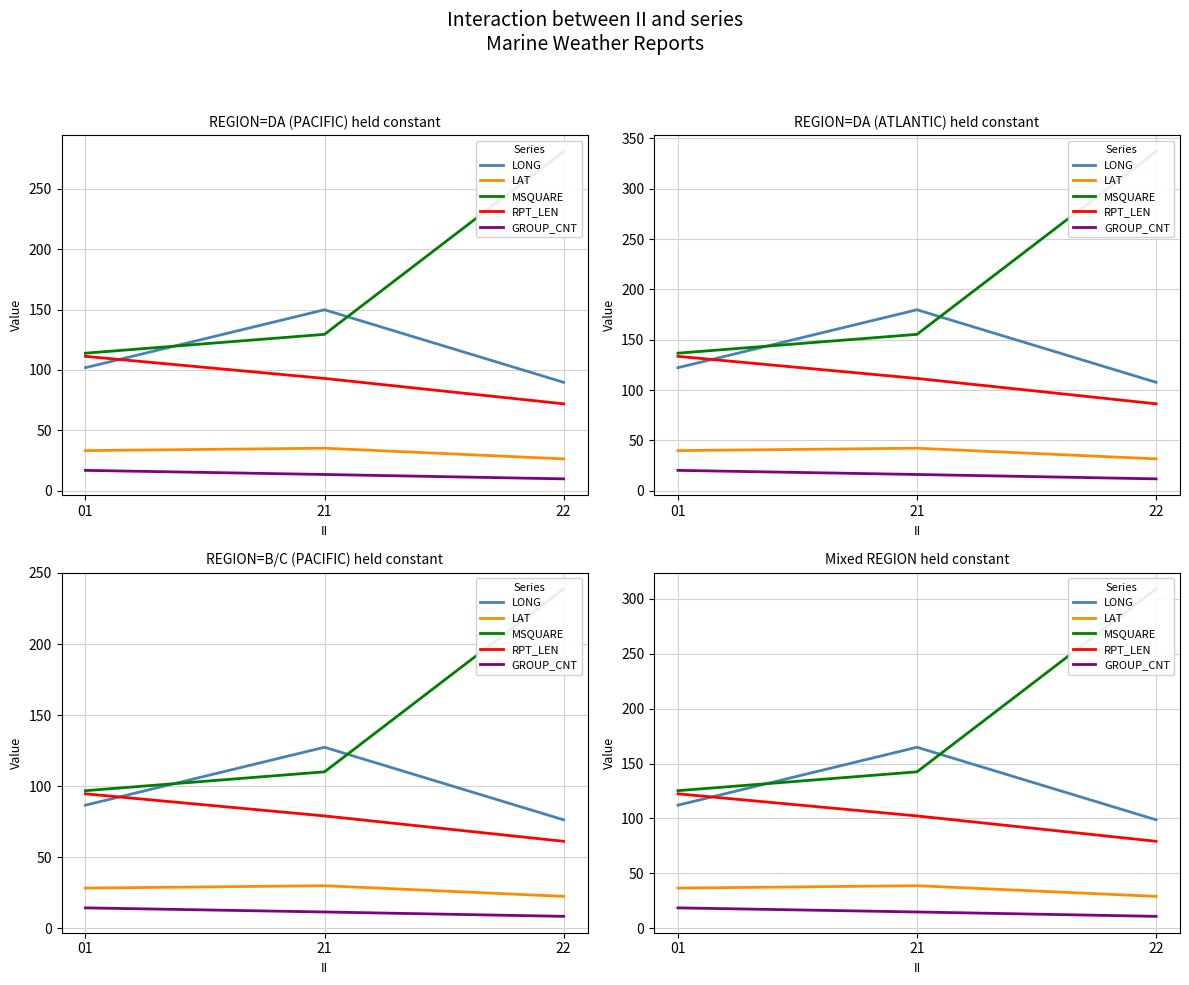

At how many categories does at least one series exceed 238?

1